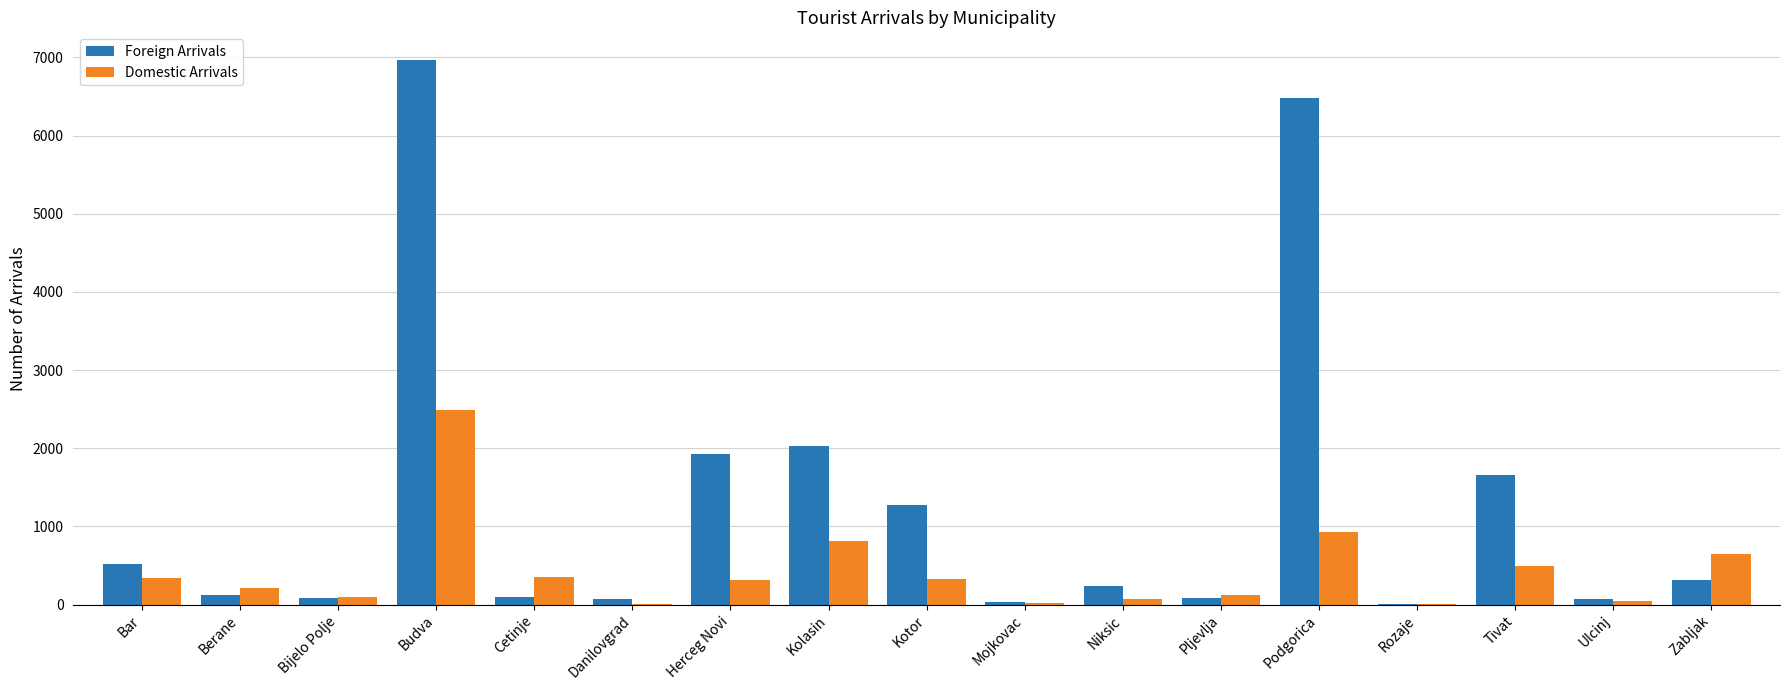

Which category has the highest value in the Foreign Arrivals series?

Budva